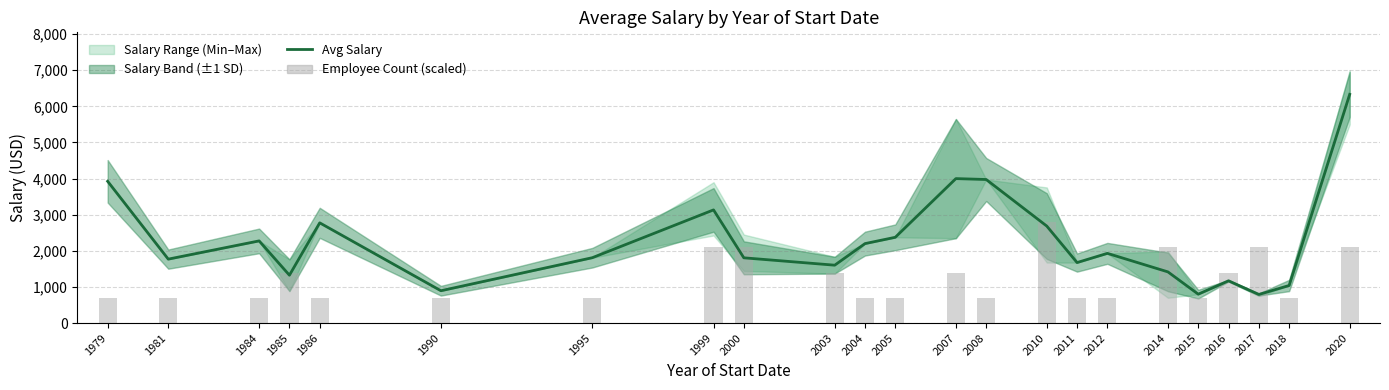

Reading left to right, transcribe all the data shown in this chart.

Avg Salary: 1979=3925.0	1981=1770.0	1984=2275.0	1985=1325.0	1986=2775.0	1990=895.0	1995=1810.0	1999=3133.3	2000=1806.7	2003=1602.5	2004=2200.0	2005=2375.0	2007=4000.0	2008=3975.0	2010=2685.5	2011=1675.0	2012=1930.0	2014=1416.7	2015=800.0	2016=1170.0	2017=791.7	2018=1040.0	2020=6333.3
Employee Count (scaled): 1979=700.0	1981=700.0	1984=700.0	1985=1400.0	1986=700.0	1990=700.0	1995=700.0	1999=2100.0	2000=2100.0	2003=1400.0	2004=700.0	2005=700.0	2007=1400.0	2008=700.0	2010=2800.0	2011=700.0	2012=700.0	2014=2100.0	2015=700.0	2016=1400.0	2017=2100.0	2018=700.0	2020=2100.0